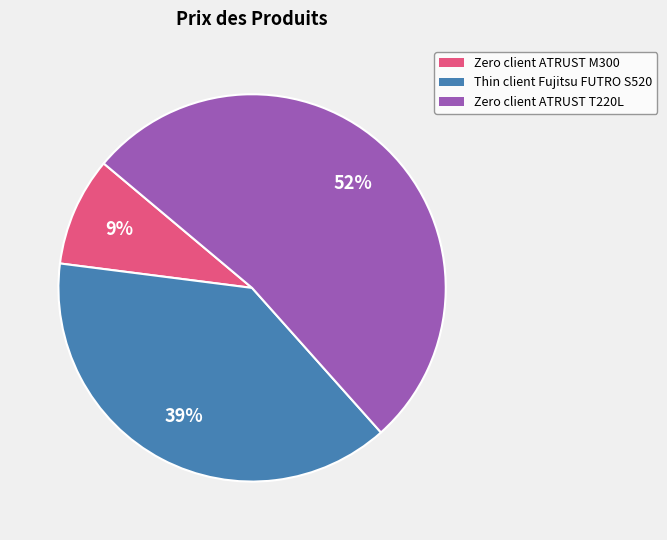

Which category has the biggest portion of the pie?

Zero client ATRUST T220L